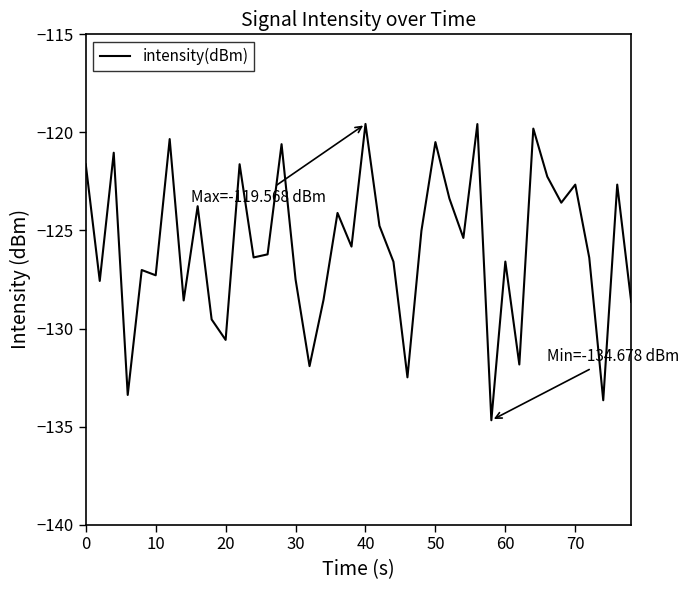

What is the smallest value displayed?

-134.7